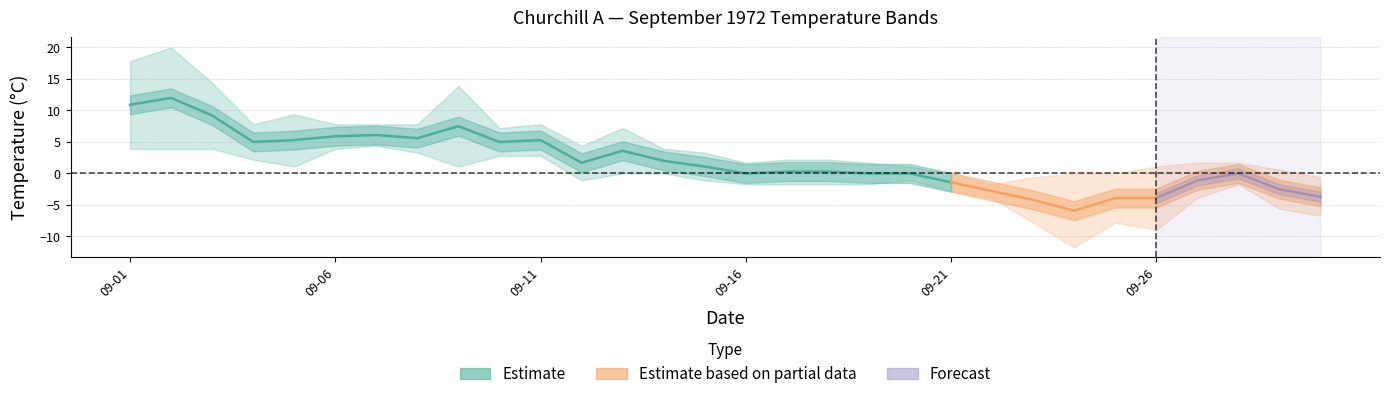

True or false: Min Temp (°C) and Mean Temp (°C) intersect in this chart.

False